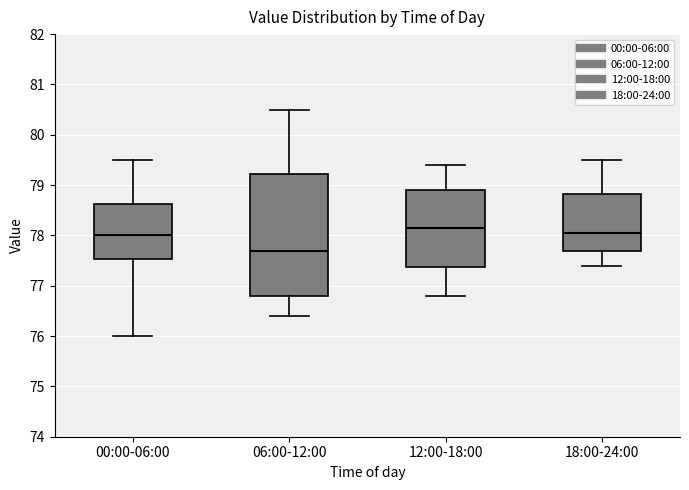

Reading left to right, read every box against the y-axis: the position of its median line, the range the box covers, and the ends of its whiskers. The values are not printed on the chart, so give them approximately, as read against the axis.

00:00-06:00: median 78.0, box 77.5 to 78.6, whiskers 76.0 to 79.5
06:00-12:00: median 77.7, box 76.8 to 79.2, whiskers 76.4 to 80.5
12:00-18:00: median 78.2, box 77.4 to 78.9, whiskers 76.8 to 79.4
18:00-24:00: median 78.1, box 77.7 to 78.8, whiskers 77.4 to 79.5